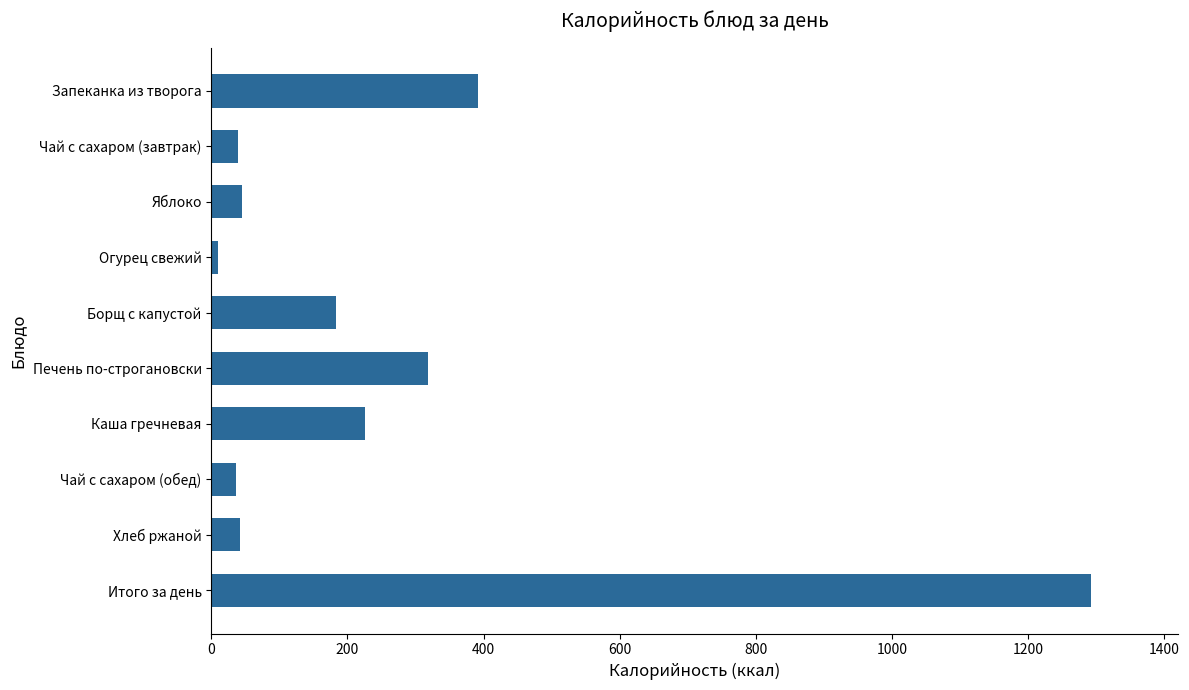

The value at Каша гречневая is 226.4. True or false?

True